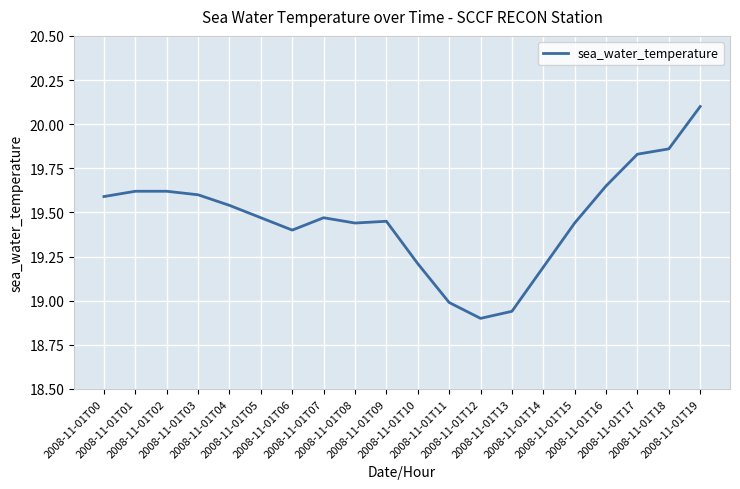

What is the difference between the maximum and minimum values?

1.2